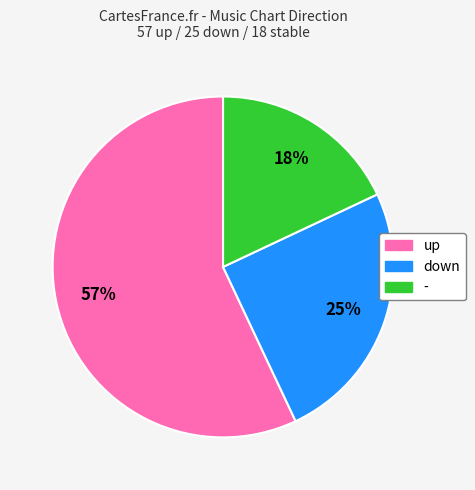

To the nearest percent, what is the average slice percentage?

33%